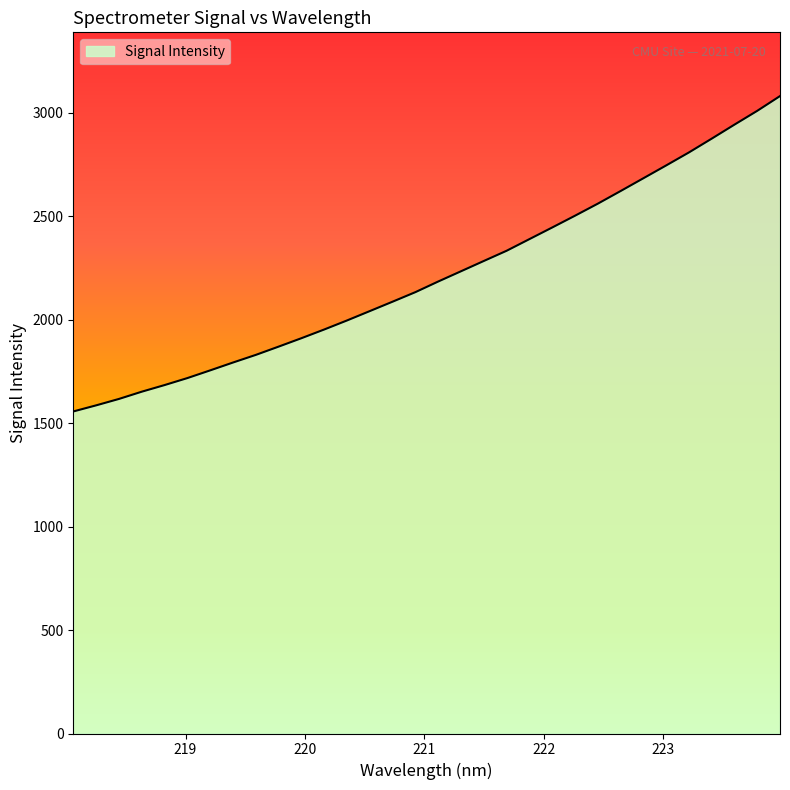

What is the difference between the maximum and minimum values?

1523.9